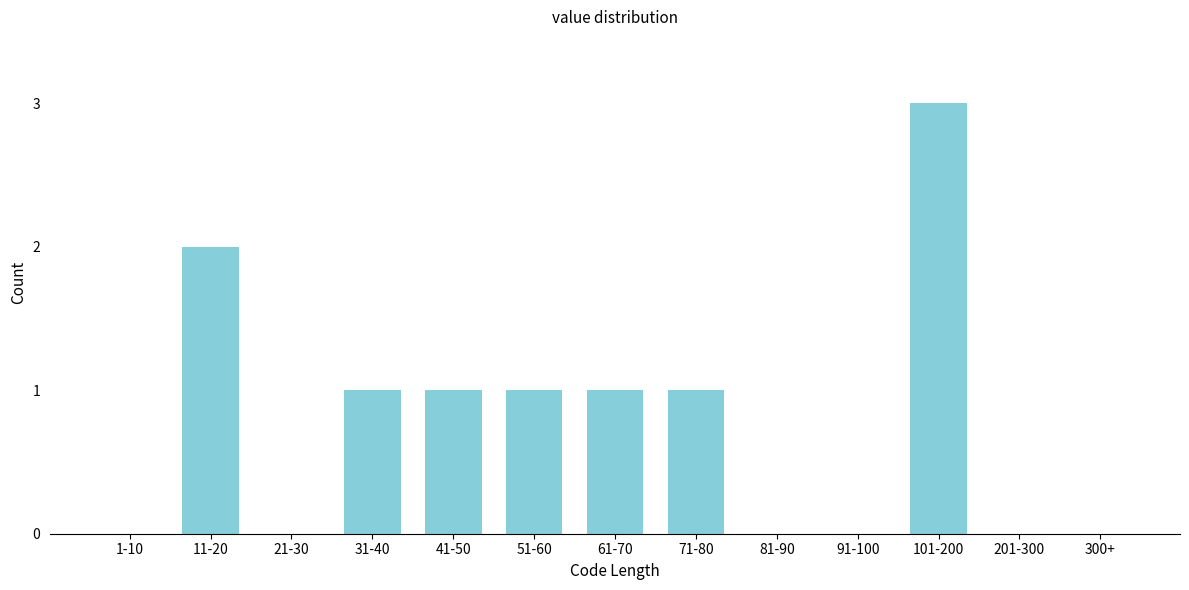

Reading left to right, transcribe all the data shown in this chart.

1-10=0	11-20=2	21-30=0	31-40=1	41-50=1	51-60=1	61-70=1	71-80=1	81-90=0	91-100=0	101-200=3	201-300=0	300+=0